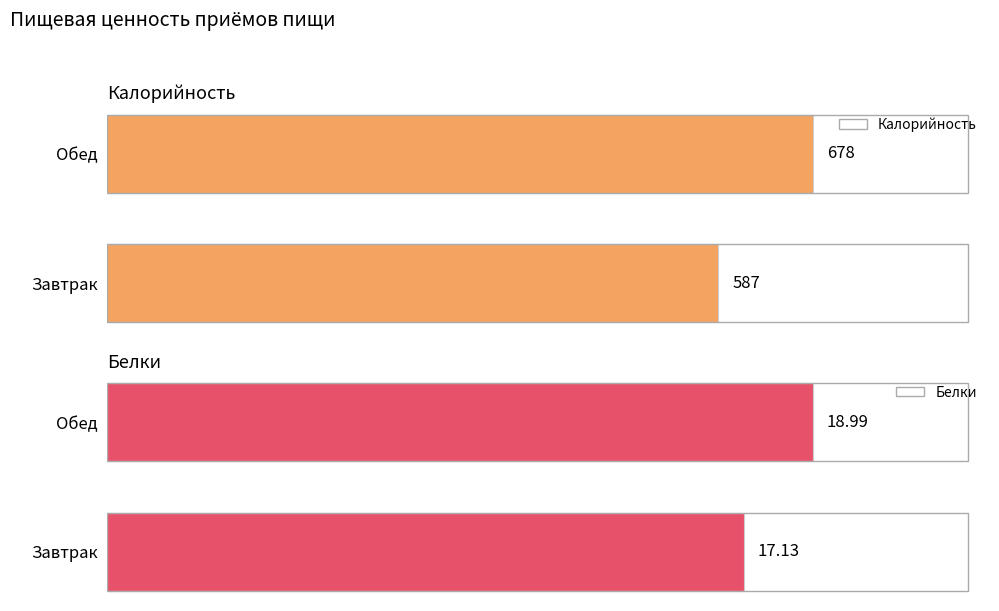

At which label is Калорийность closest to 632?

Завтрак